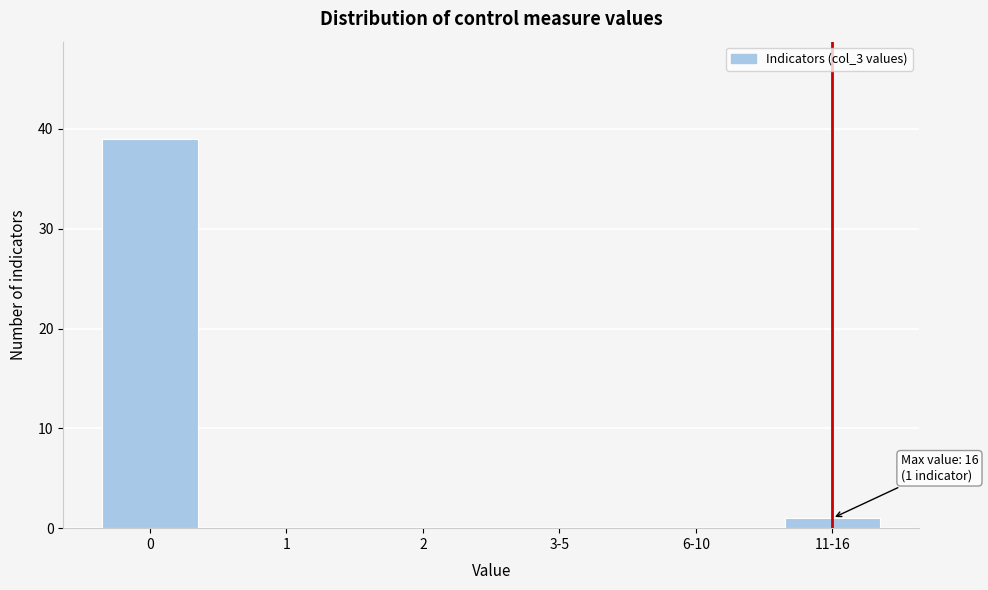

Reading left to right, transcribe all the data shown in this chart.

0=39	1=0	2=0	3-5=0	6-10=0	11-16=1